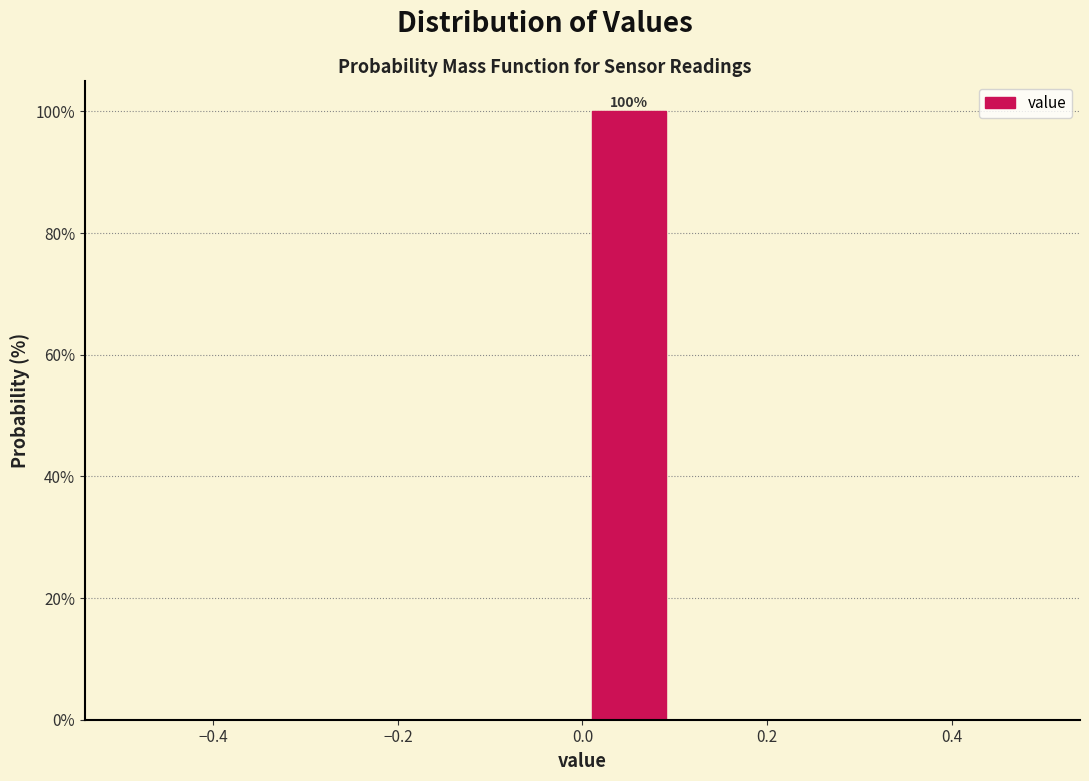

Which range on the x-axis has the tallest bar?

0.0 to 0.1